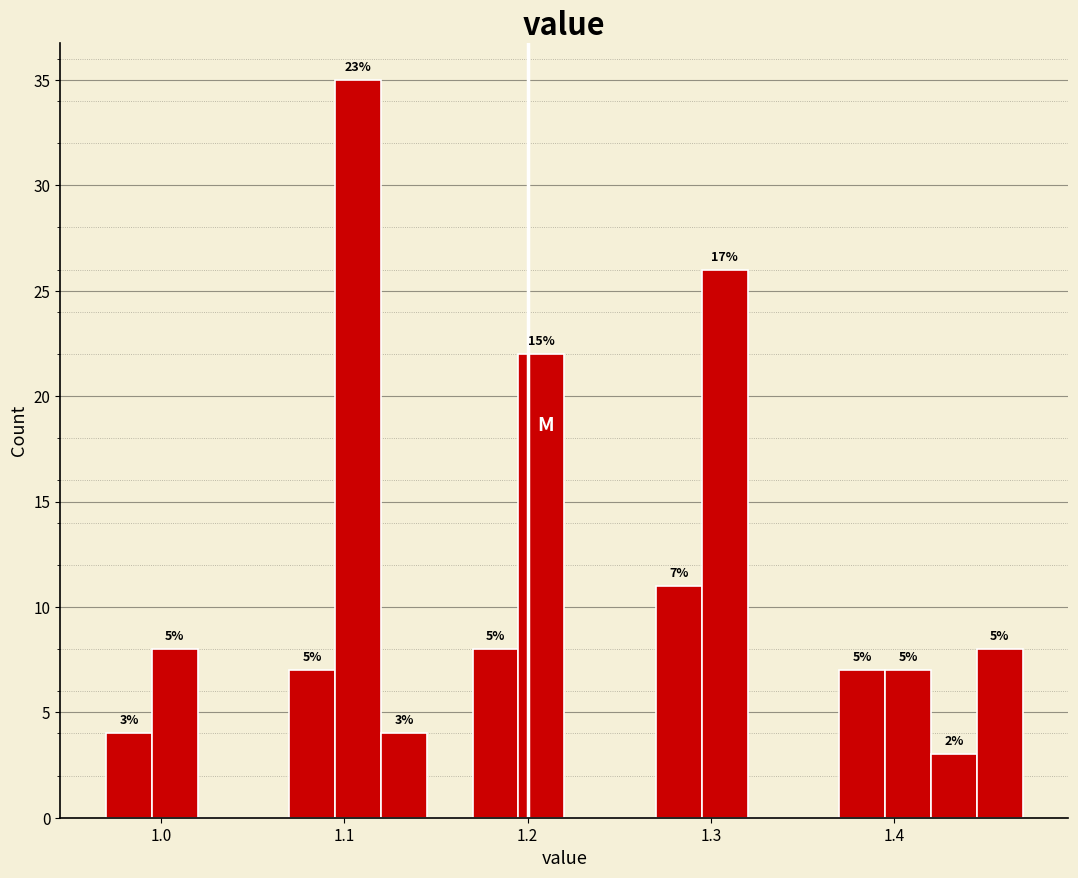

Around what value on the x-axis is the tallest bar? Give the approximate position of its centre, as read against the axis.

1.11